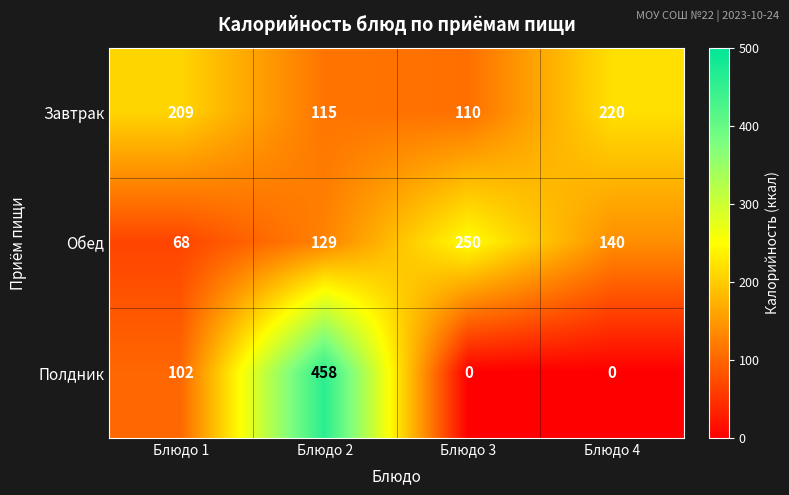

True or false: Обед has a value of 184 at Блюдо 4.

False